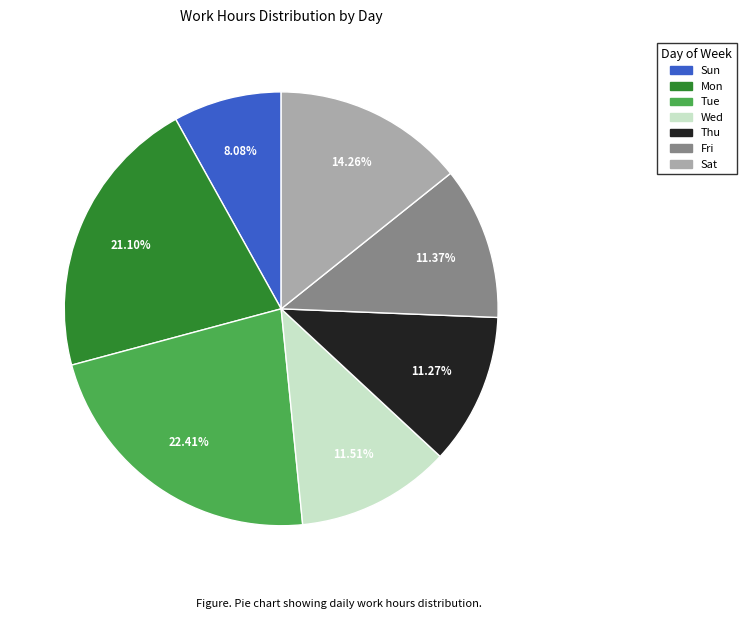

Does any single category account for the majority?

No